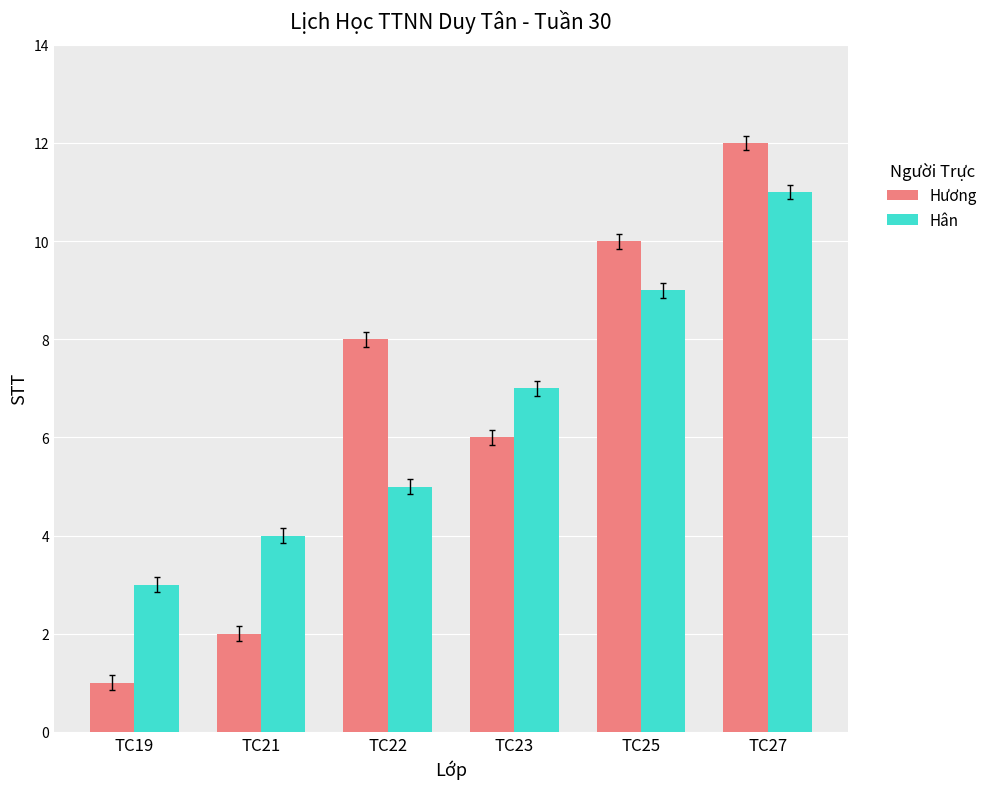

What is the value of the Hân bar at the 6th from the left?

11